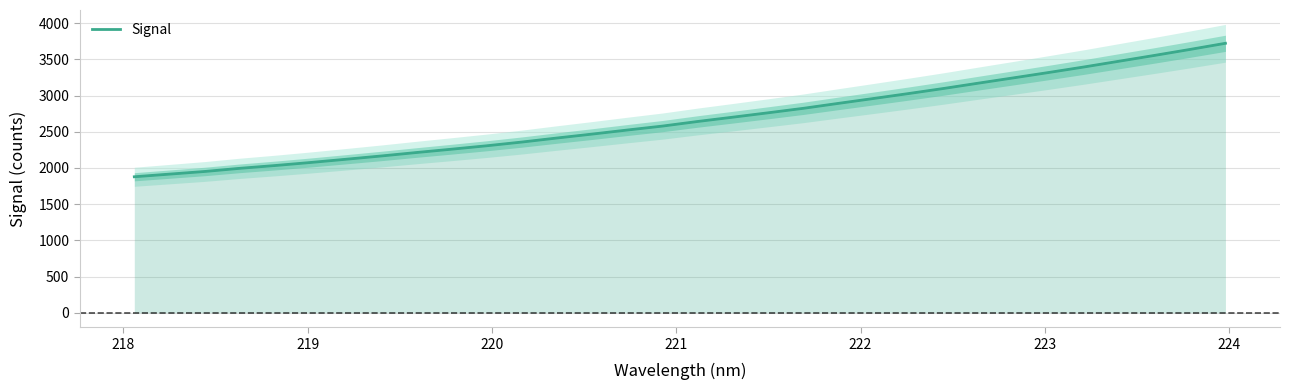

What is the maximum value shown in the chart?

3721.7